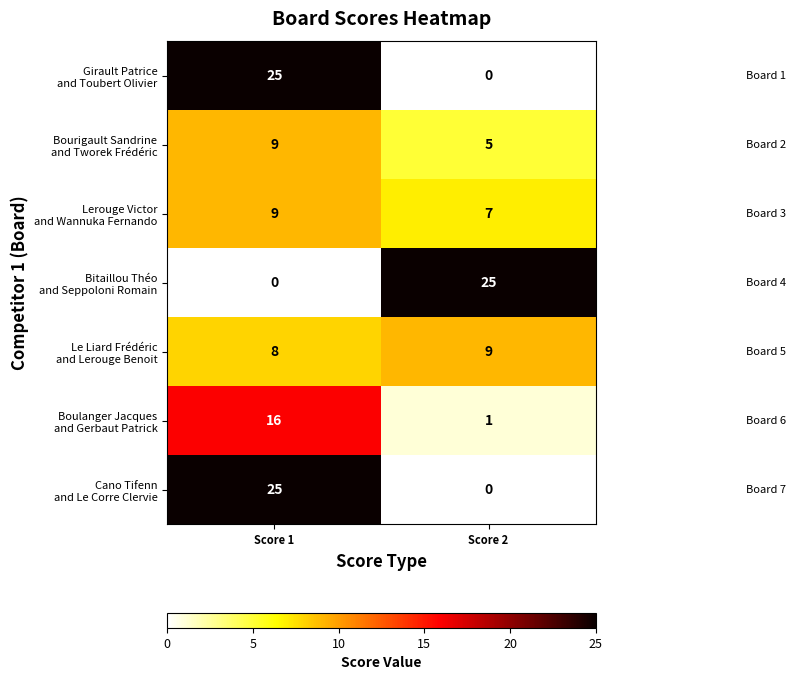

What is the total value across all series at Score 2?

47